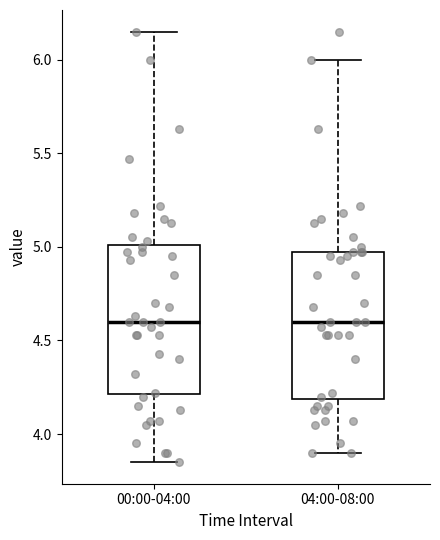

Reading left to right, read every box against the y-axis: the position of its median line, the range the box covers, and the ends of its whiskers. The values are not printed on the chart, so give them approximately, as read against the axis.

00:00-04:00: median 4.60, box 4.20 to 5.00, whiskers 3.85 to 6.15
04:00-08:00: median 4.60, box 4.20 to 4.95, whiskers 3.90 to 6.00